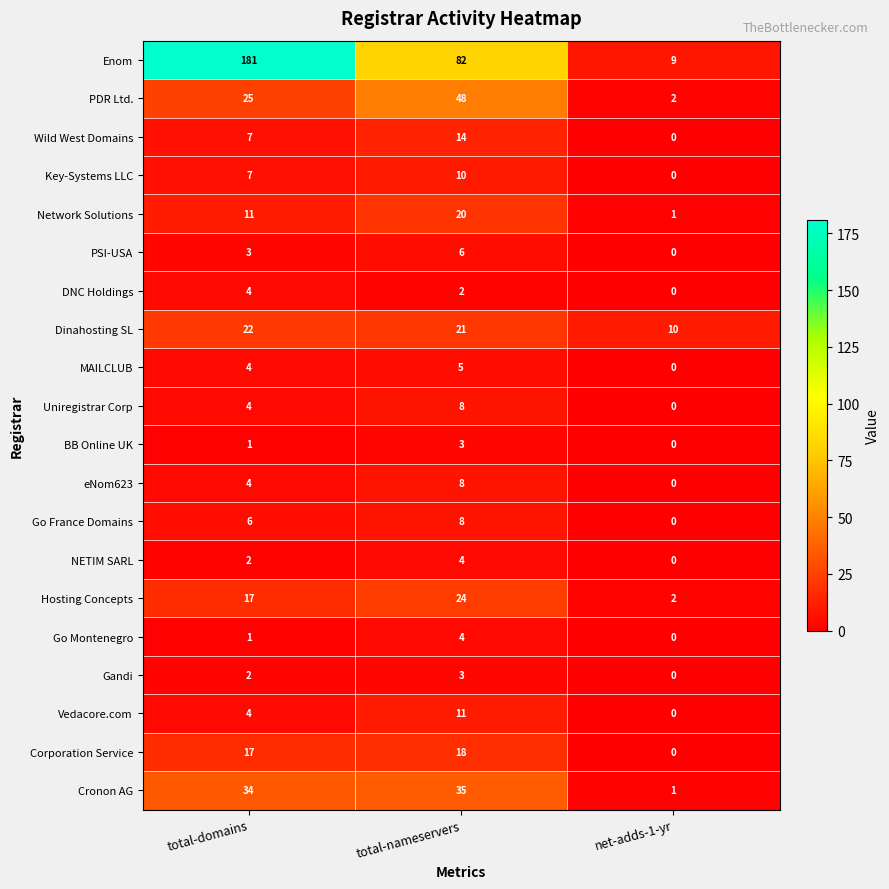

How many values in the Dinahosting SL series are below 21?

1